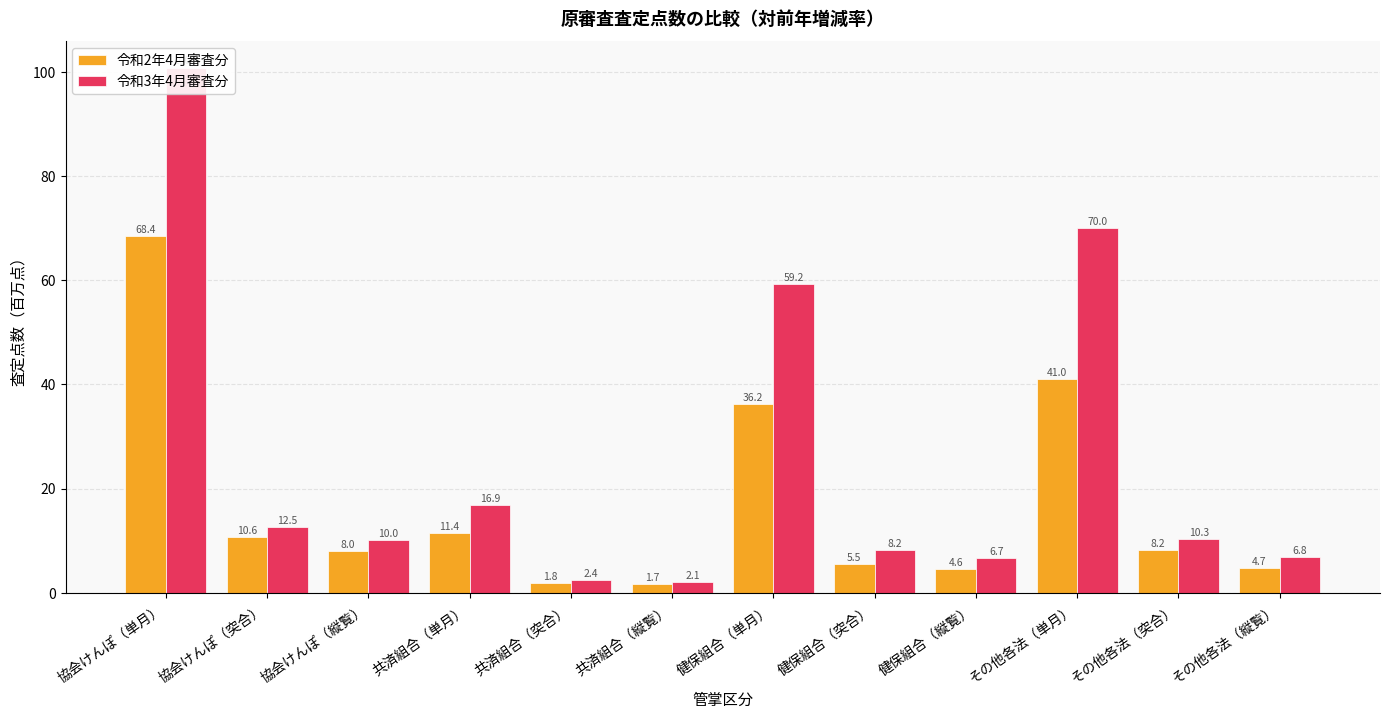

What is the difference between the maximum and minimum values in the 令和3年4月審査分 series?

98.8